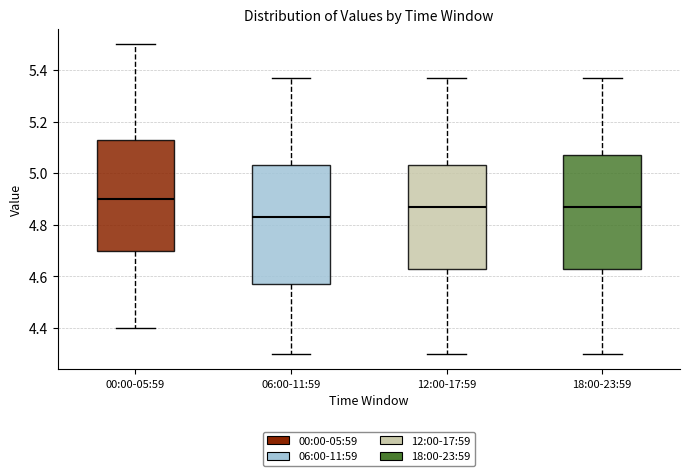

Reading left to right, read every box against the y-axis: the position of its median line, the range the box covers, and the ends of its whiskers. The values are not printed on the chart, so give them approximately, as read against the axis.

00:00-05:59: median 4.90, box 4.70 to 5.14, whiskers 4.40 to 5.50
06:00-11:59: median 4.84, box 4.58 to 5.04, whiskers 4.30 to 5.38
12:00-17:59: median 4.88, box 4.64 to 5.04, whiskers 4.30 to 5.38
18:00-23:59: median 4.88, box 4.64 to 5.08, whiskers 4.30 to 5.38